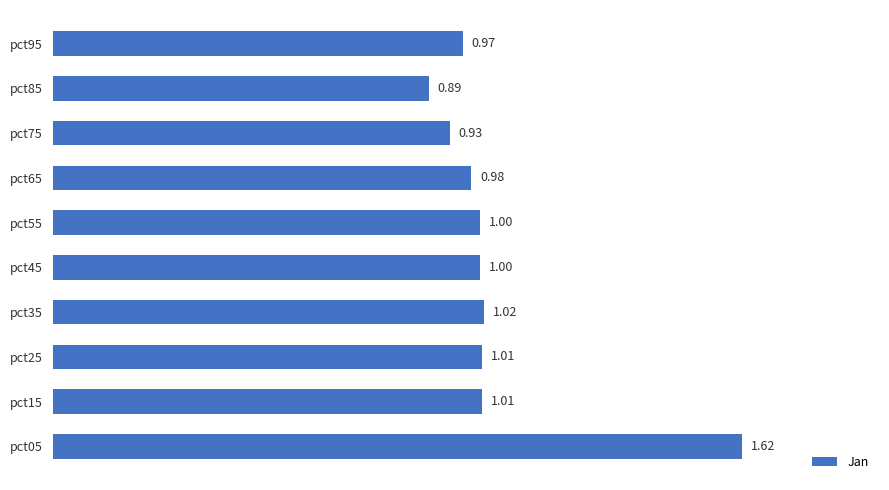

What is the sum of the values at pct45 and pct85?

1.9